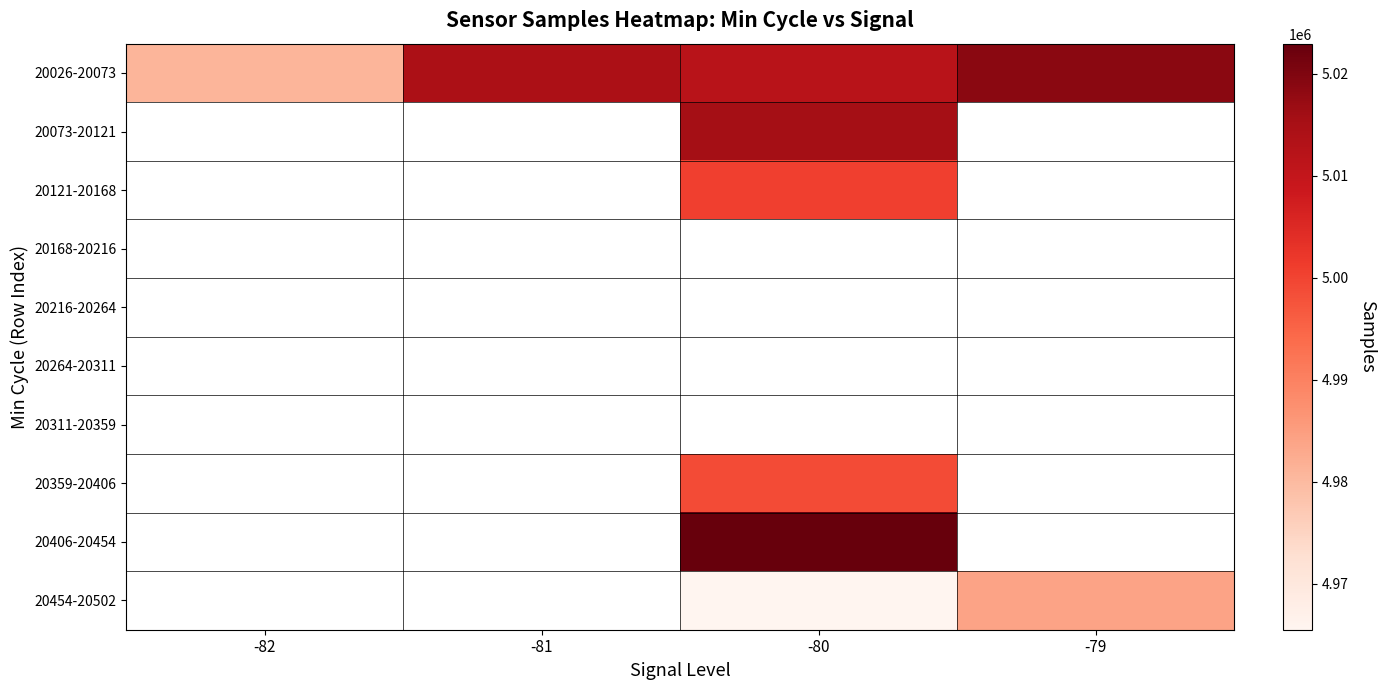

How many series are shown in this chart?

10